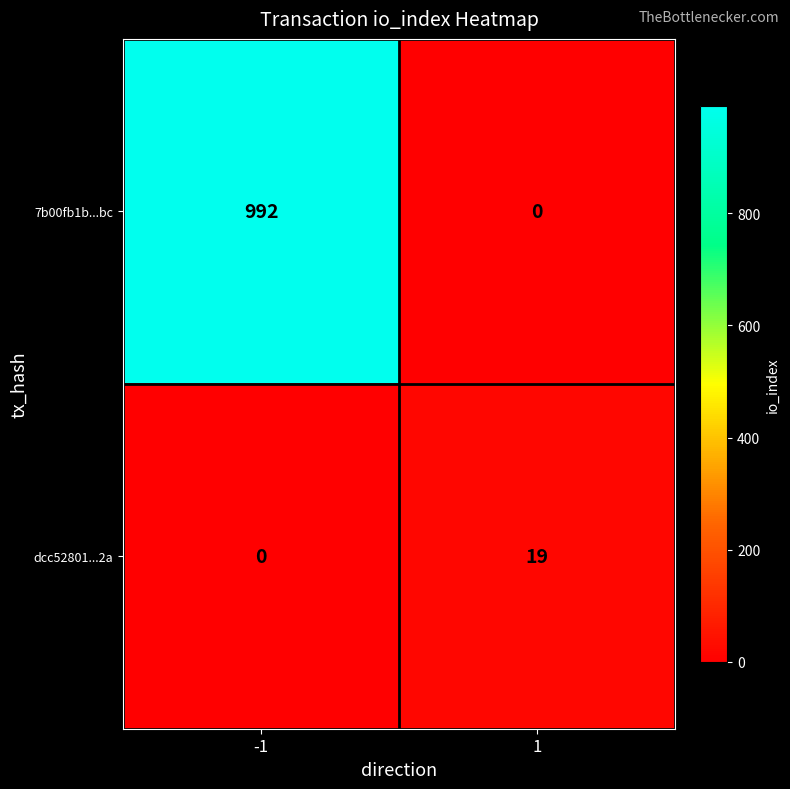

Is the value of 7b00fb1b...bc at -1 greater than the value of dcc52801...2a at 1?

Yes